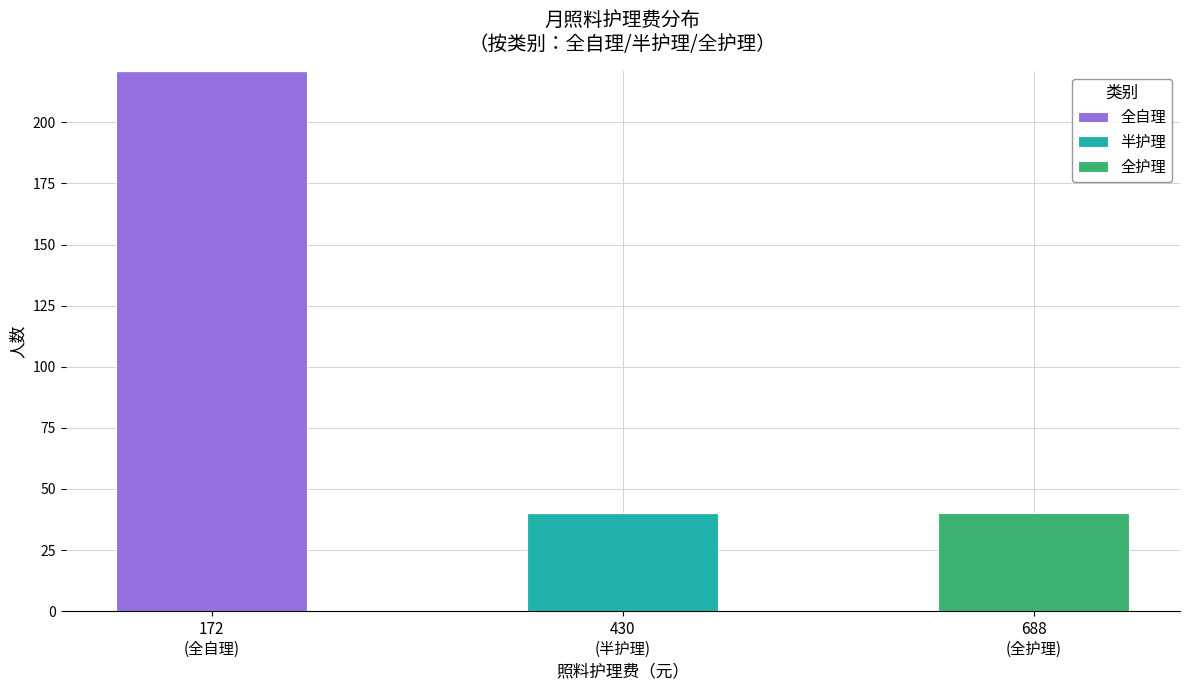

What is the highest value of the 全自理 series?

221